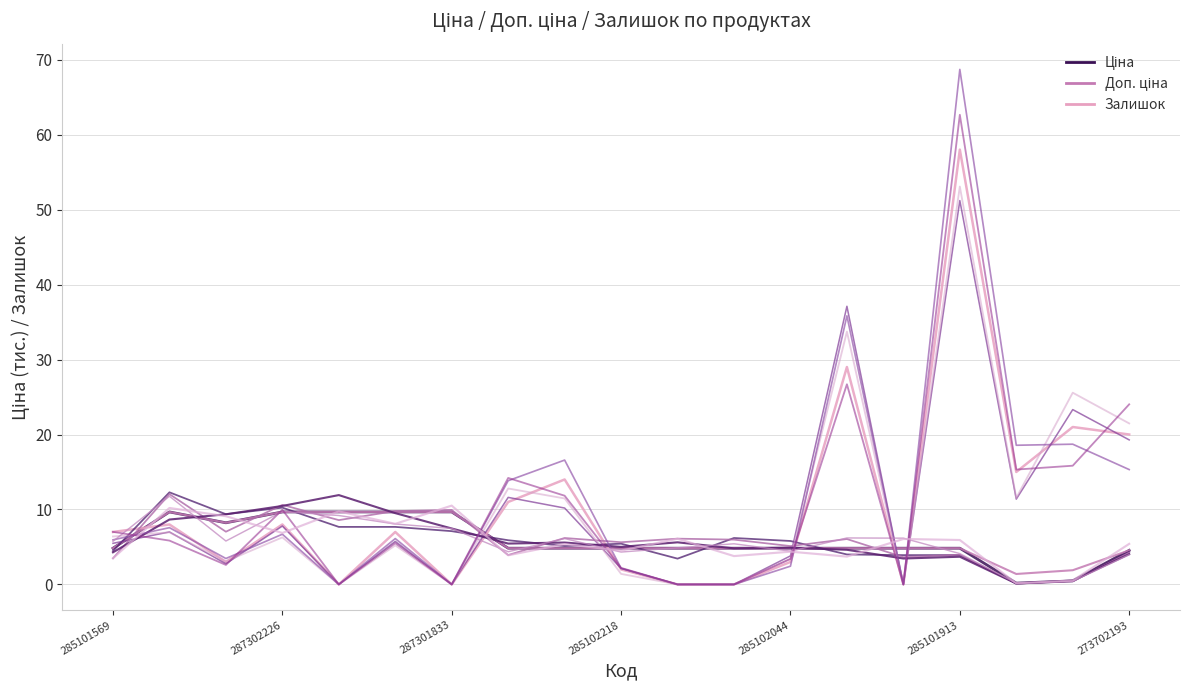

True or false: Ціна has a value of 4.8 at 13.

True